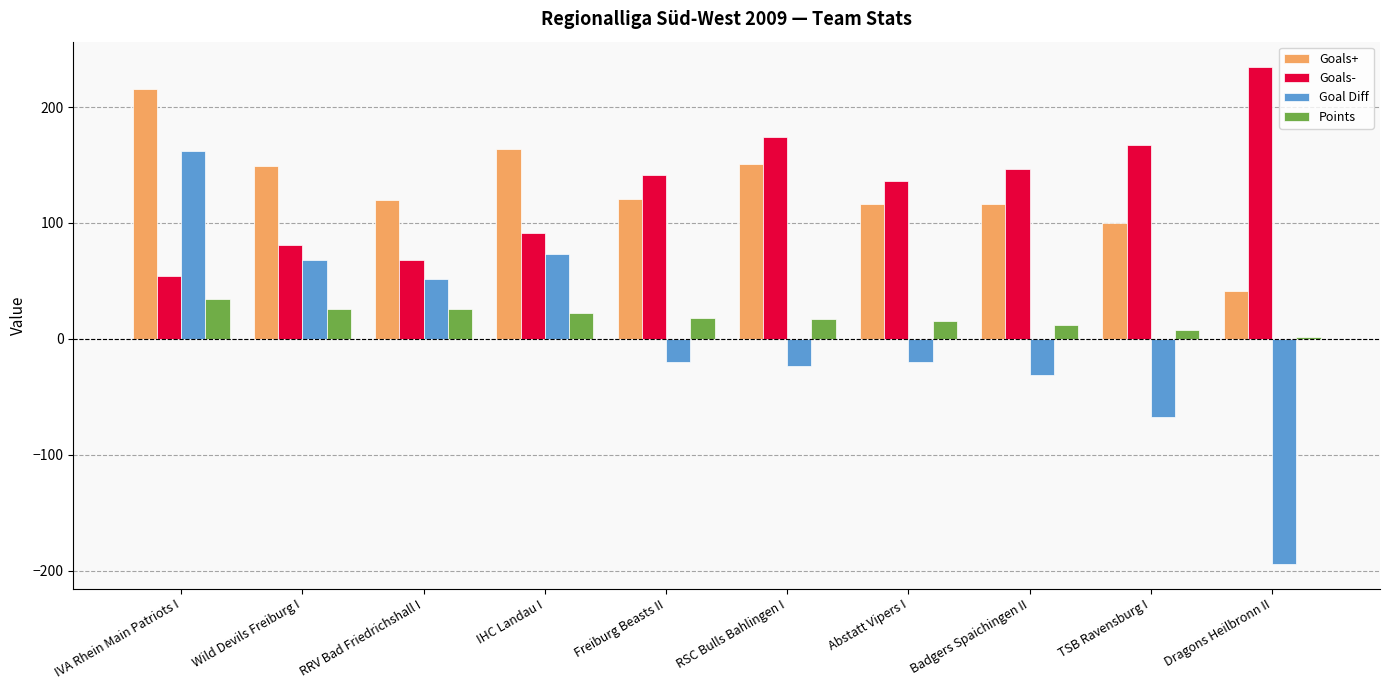

What is the label of the 8th bar from the right?

RRV Bad Friedrichshall I